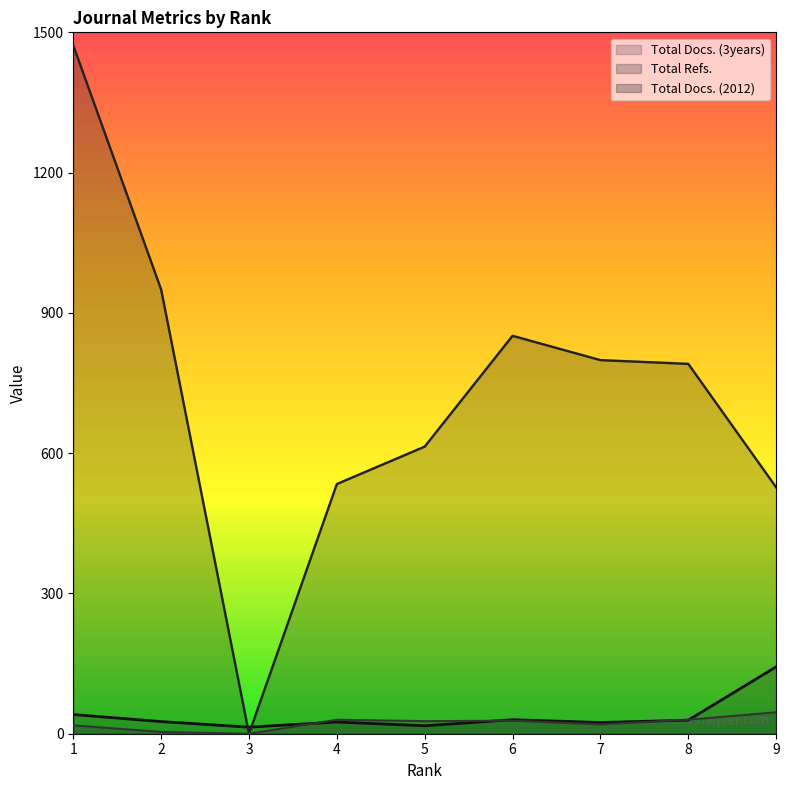

True or false: Total Docs. (2012) and Total Refs. cross at least once.

False